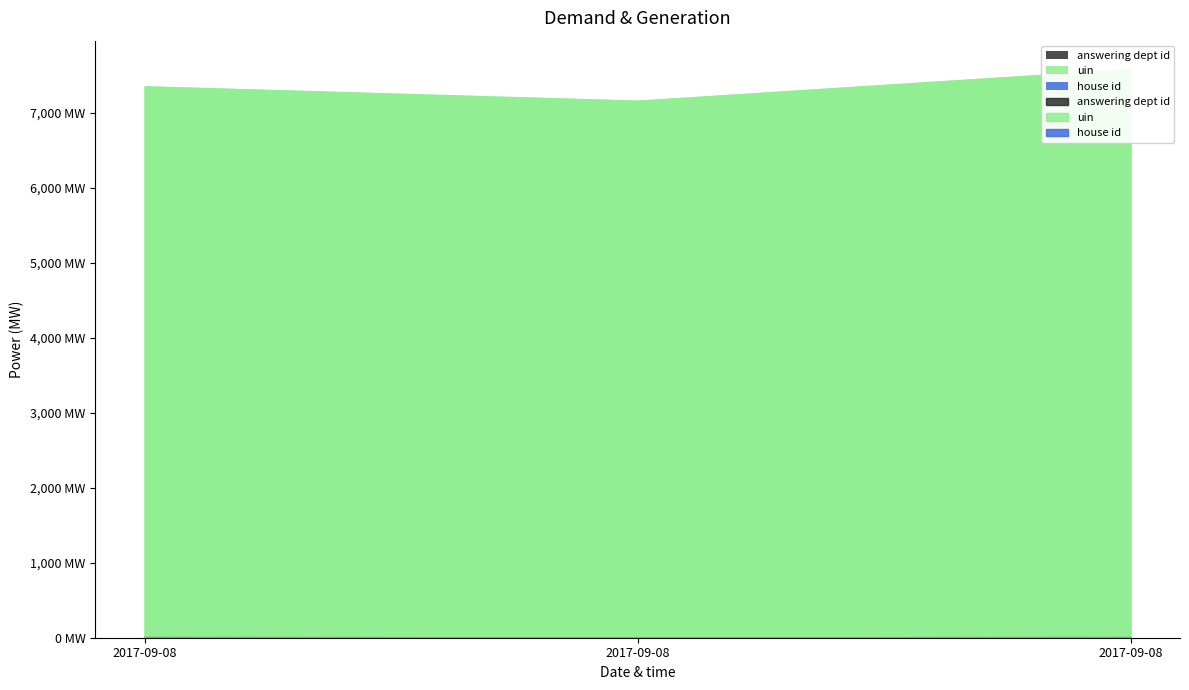

Reading left to right, what are all the values shown in this chart?

answering dept id: 2017-09-08=17	2017-09-08=1	2017-09-08=16
uin: 2017-09-08=7355	2017-09-08=7163	2017-09-08=7584
house id: 2017-09-08=1	2017-09-08=1	2017-09-08=1